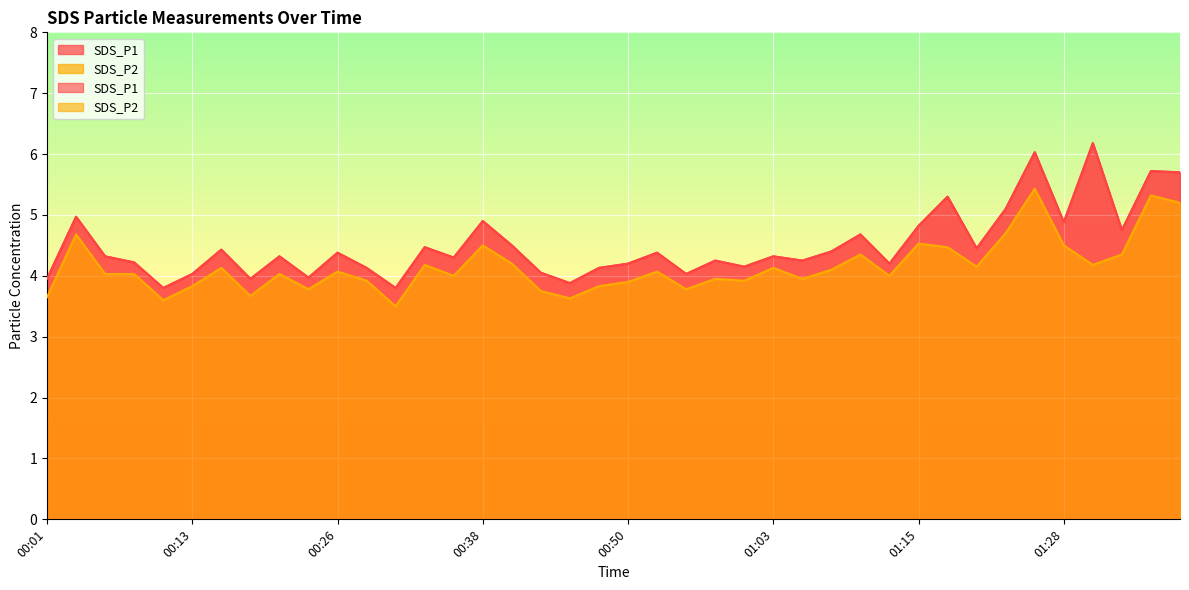

Is the value of SDS_P2 at 01:15 greater than the value of SDS_P1 at 01:38?

No